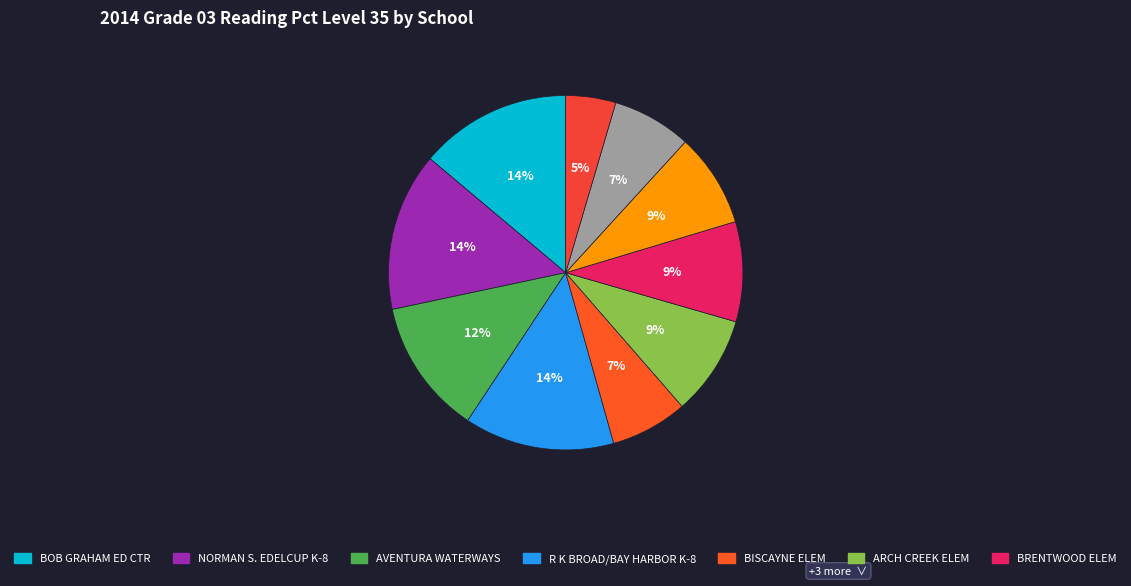

What is the smallest slice in the pie chart?

BUNCHE PARK ELEM